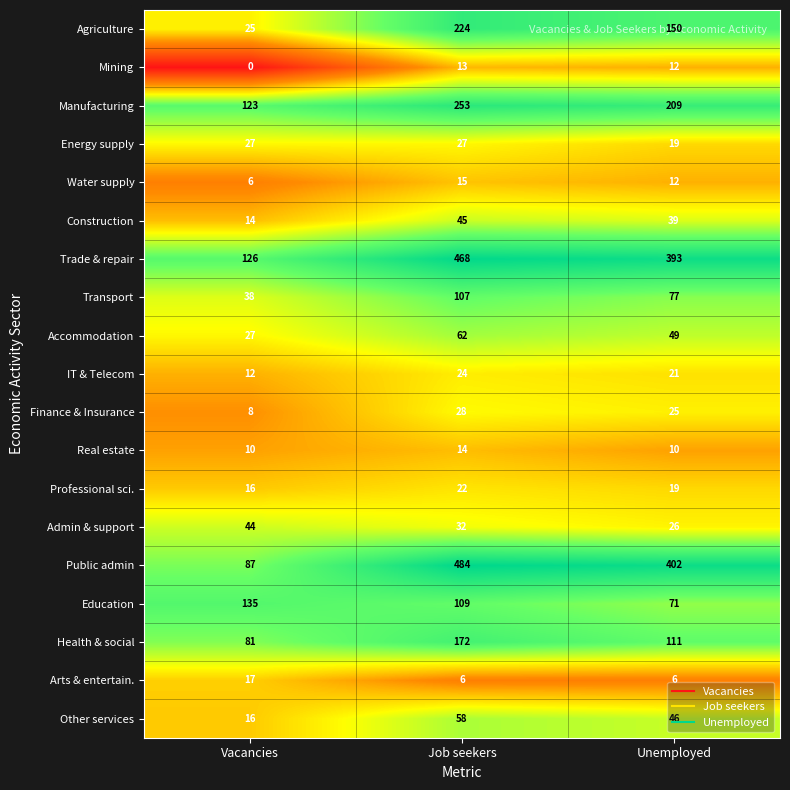

What is the spread (max minus min) of values at Job seekers?

478